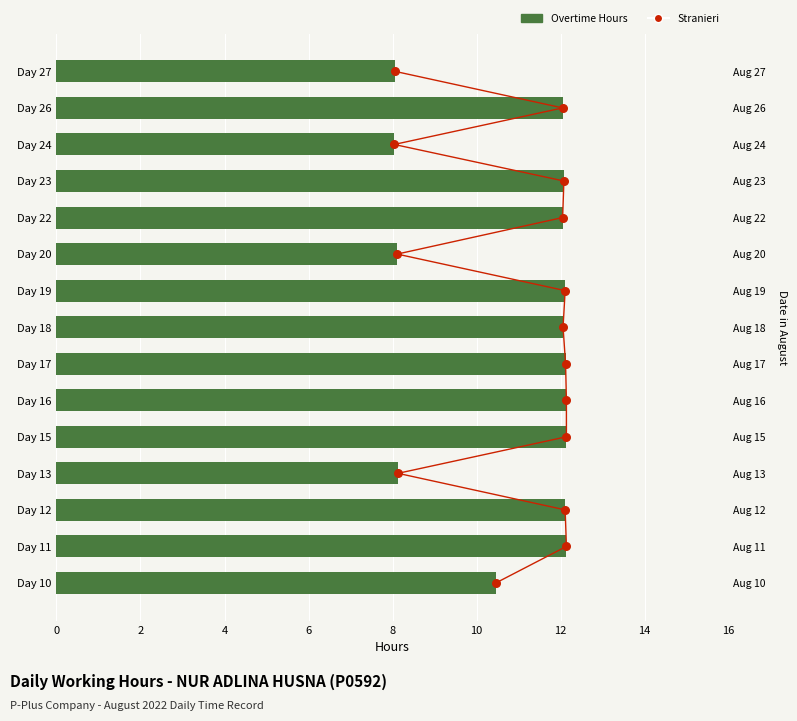

Which series has the widest spread of Y values?

Stranieri